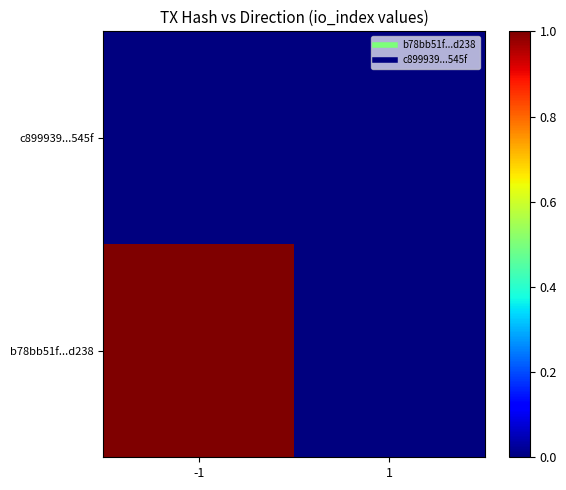

Reading left to right, extract all data points from this chart.

b78bb51f...d238: -1=1	1=0
c899939...545f: -1=0	1=0